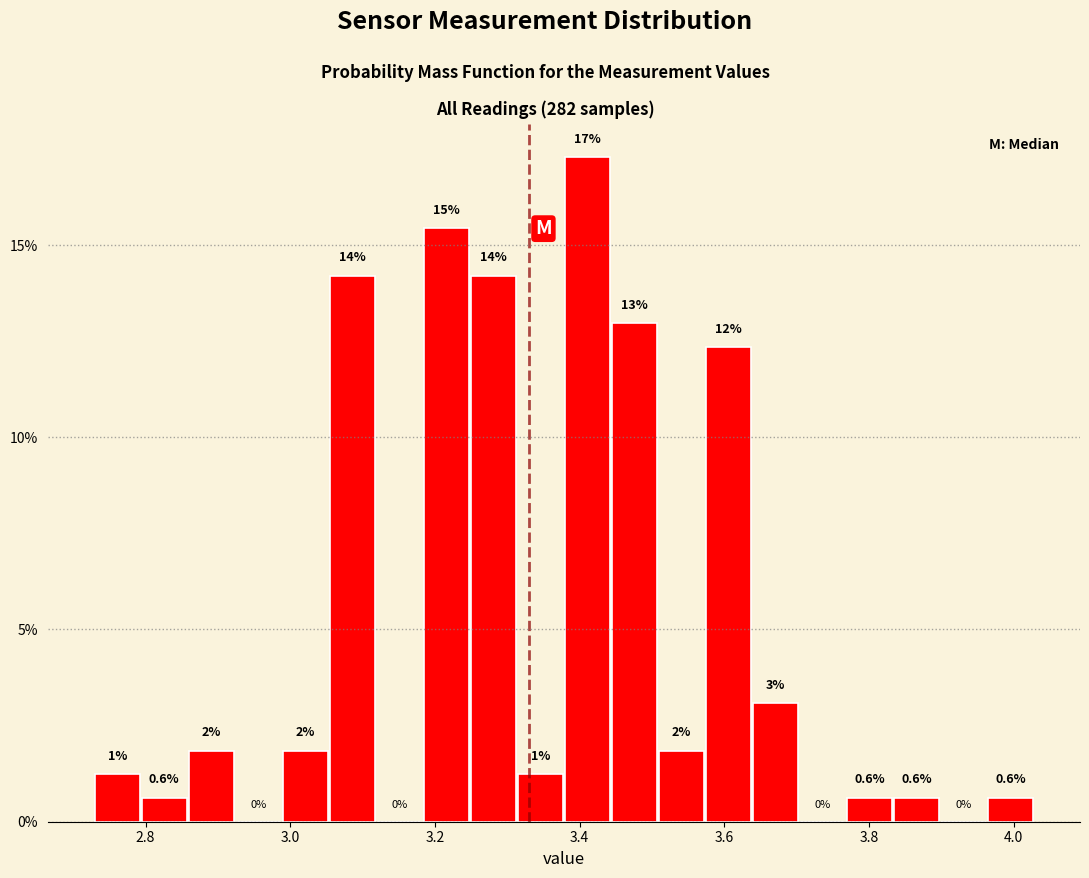

Read against the x-axis, roughly where is the centre of the tallest bar?

3.42